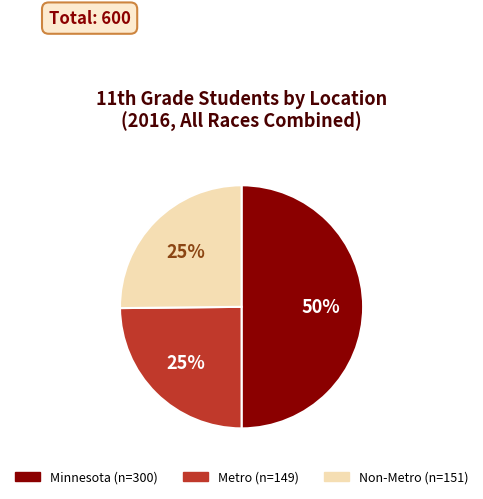

To the nearest percent, what percentage of the pie is Minnesota?

50%